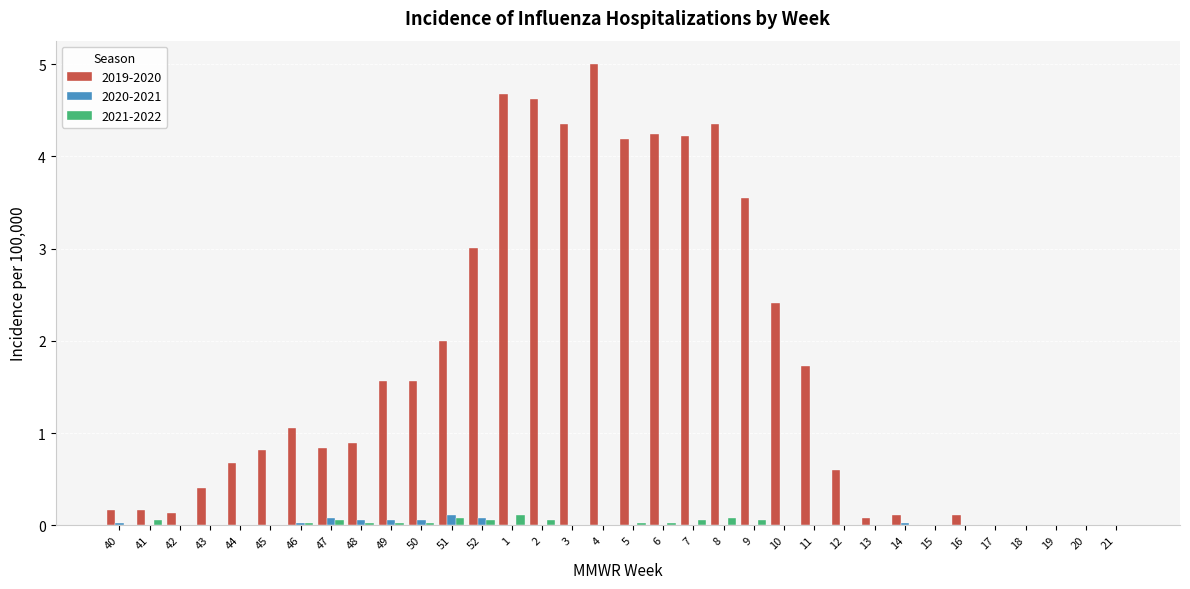

What is the maximum value shown in the chart?

5.0